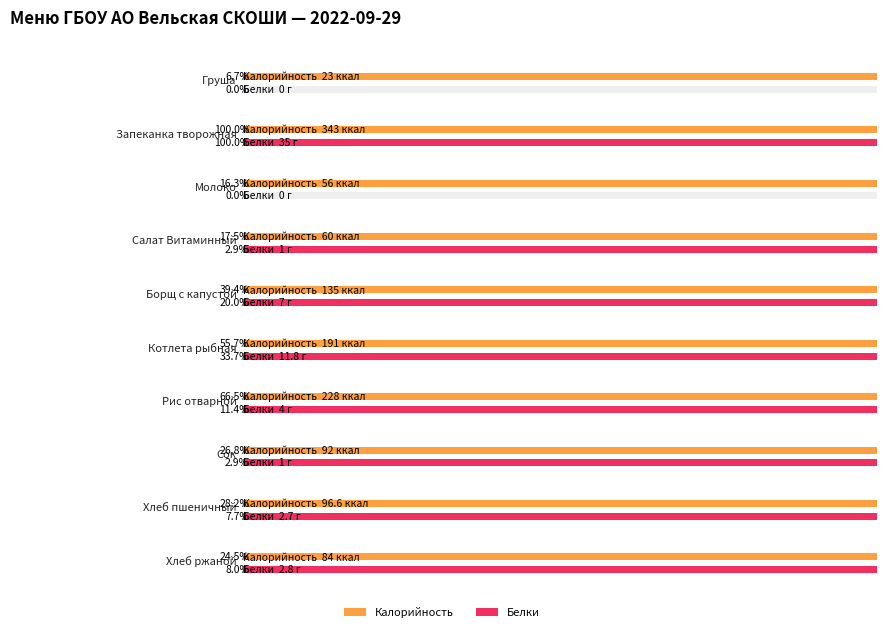

Which series has the largest total across all categories?

Калорийность